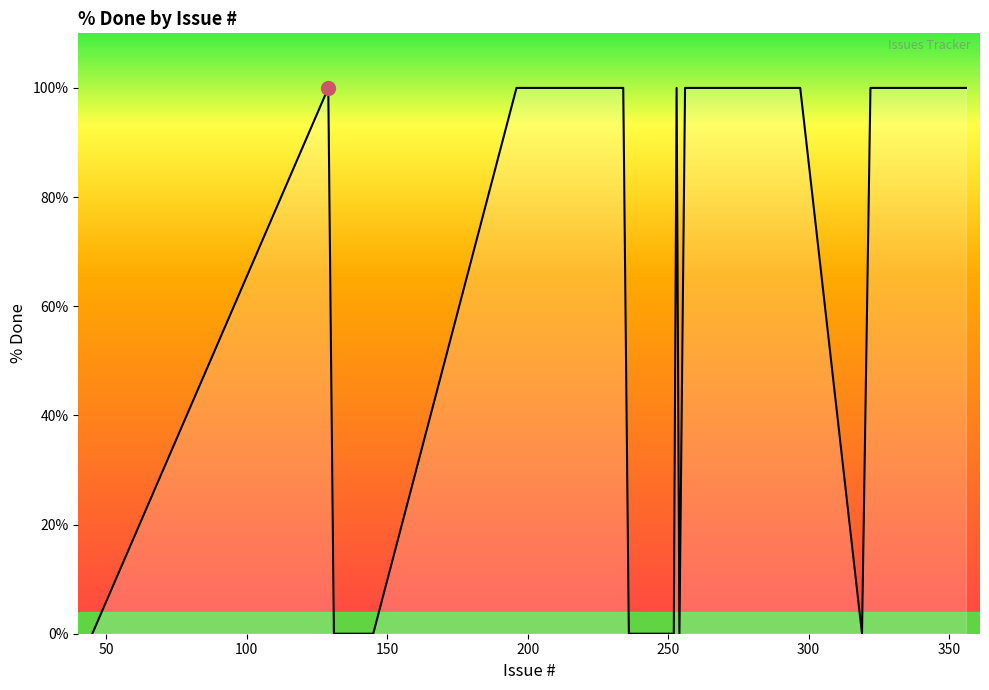

How many values are between 0 and 100?

40